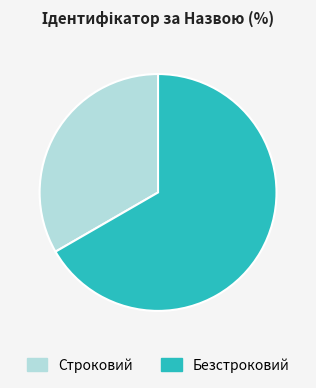

What is the largest slice in the pie chart?

Безстроковий